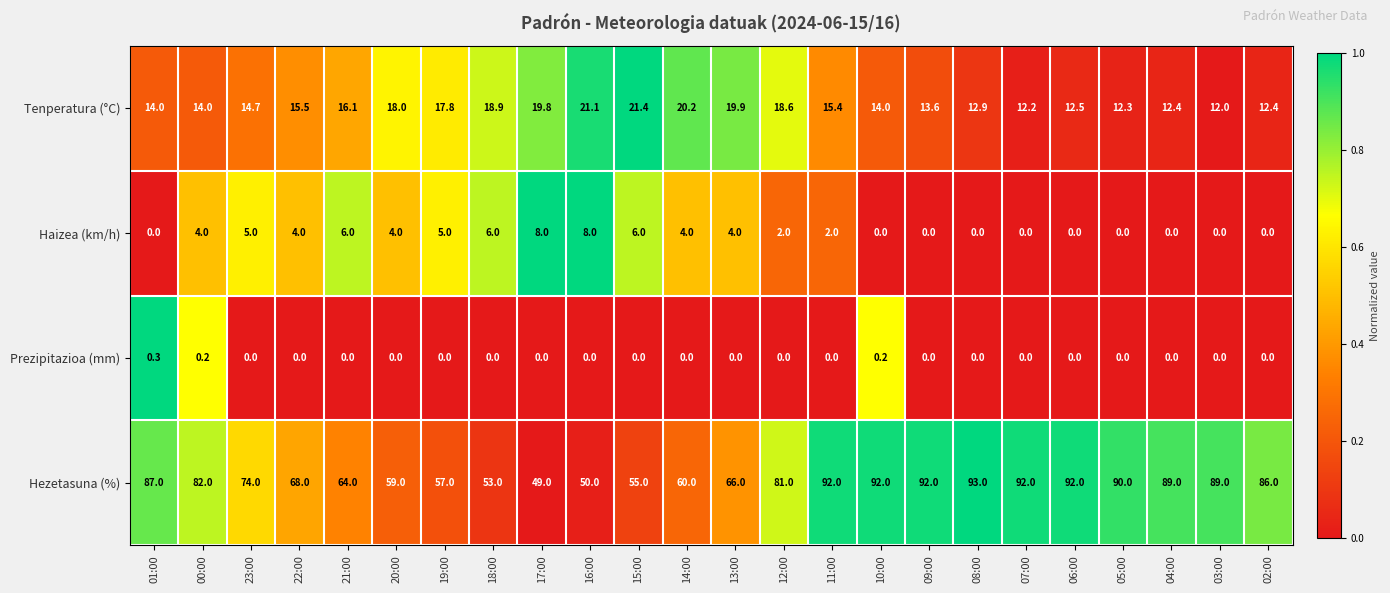

Where does the Tenperatura (°C) series first go above 15?

22:00